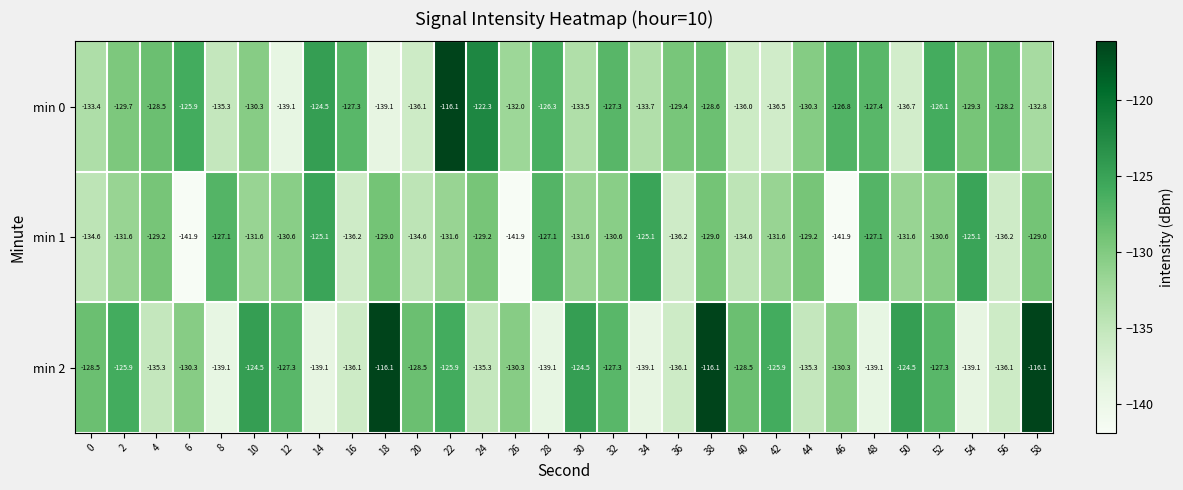

Between 22 and 48, which series saw the biggest shift?

min 2